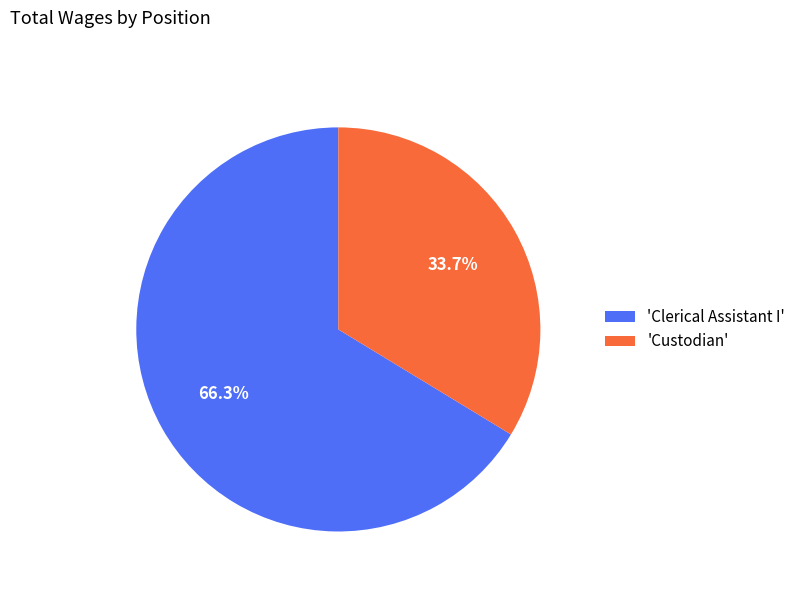

Which category accounts for the majority?

'Clerical Assistant I'